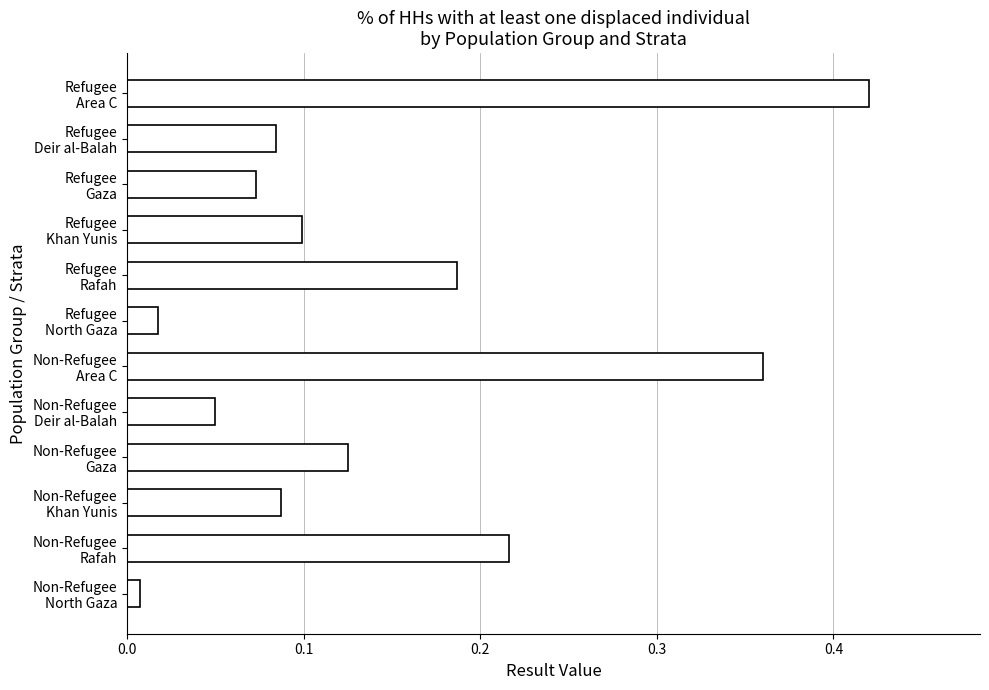

What is the sum of all values?

1.7